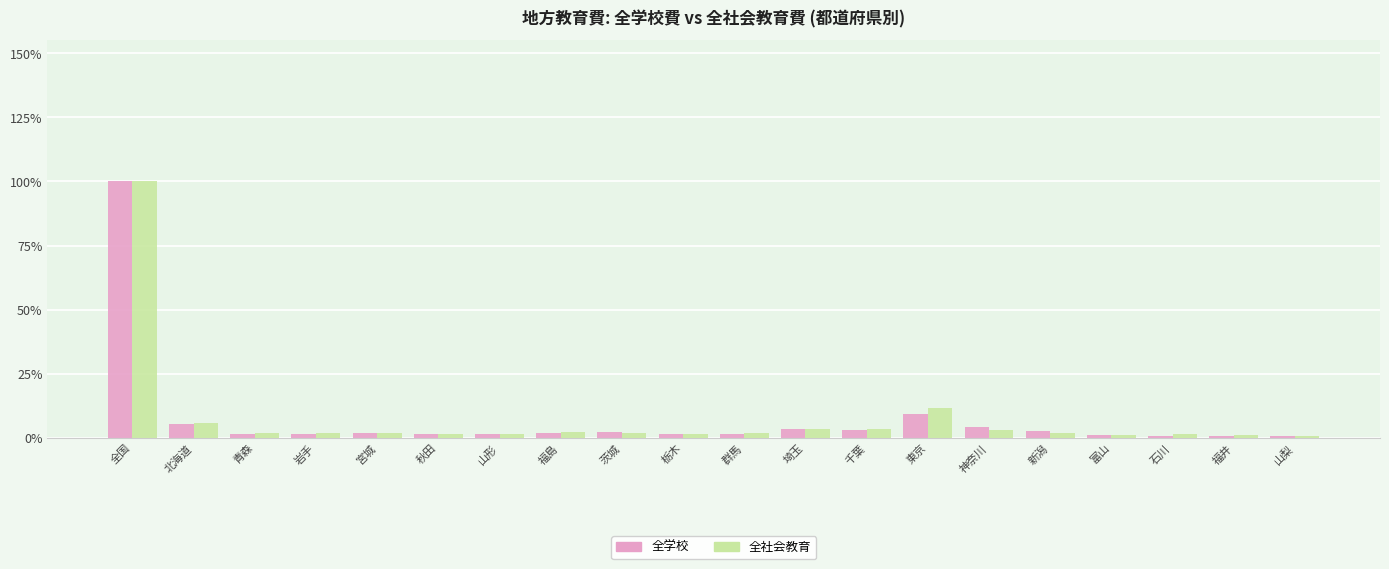

At which category is the sum across all series the highest?

全国